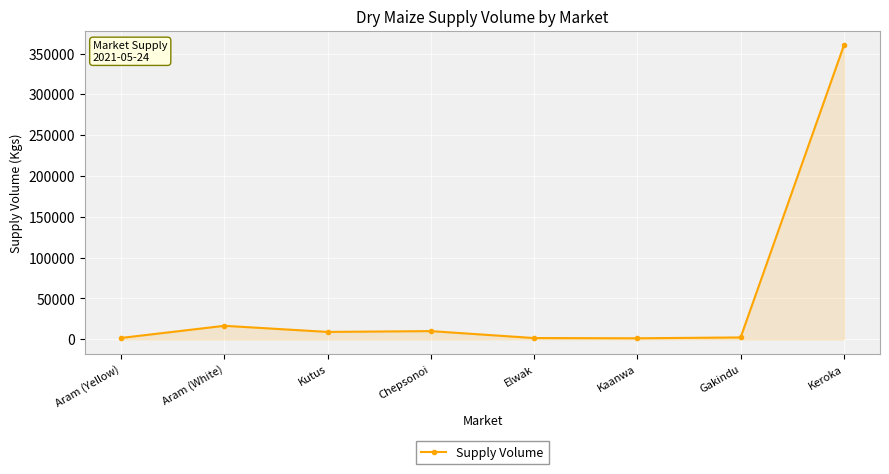

Which label corresponds to the largest value in the chart?

Keroka